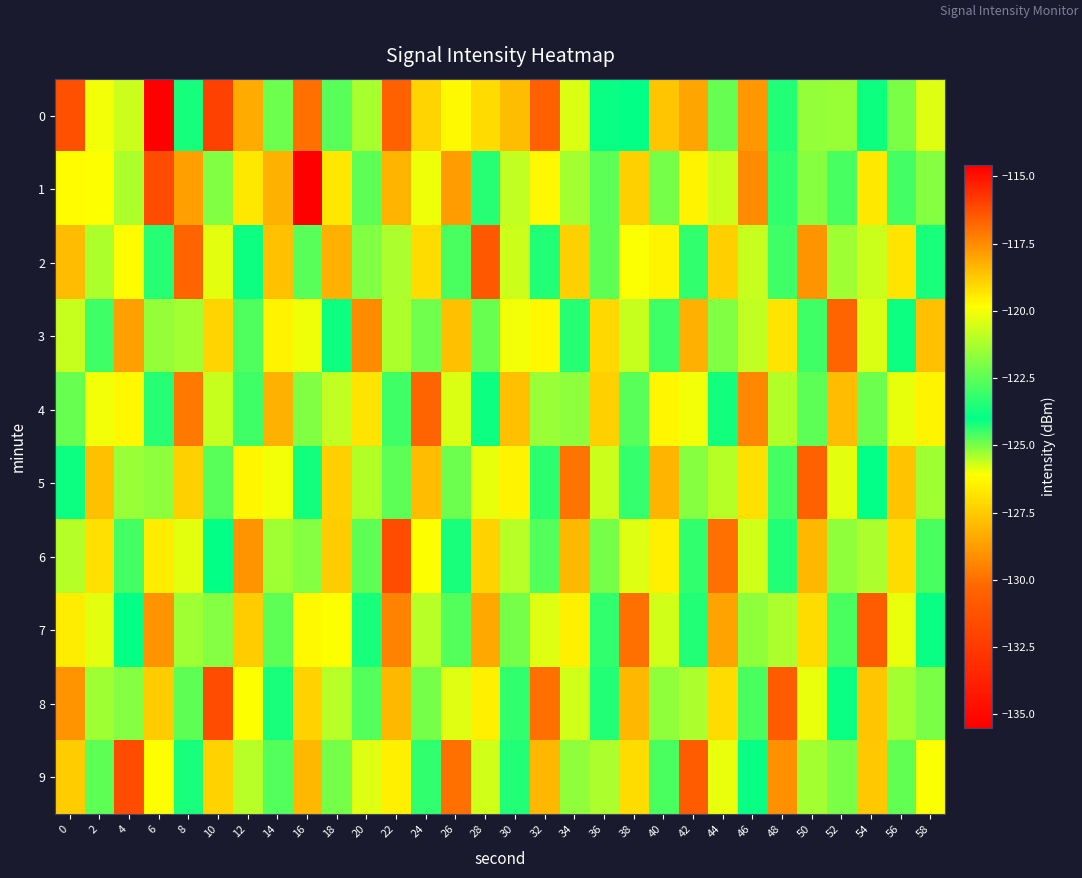

What is the greatest value displayed?

-114.7